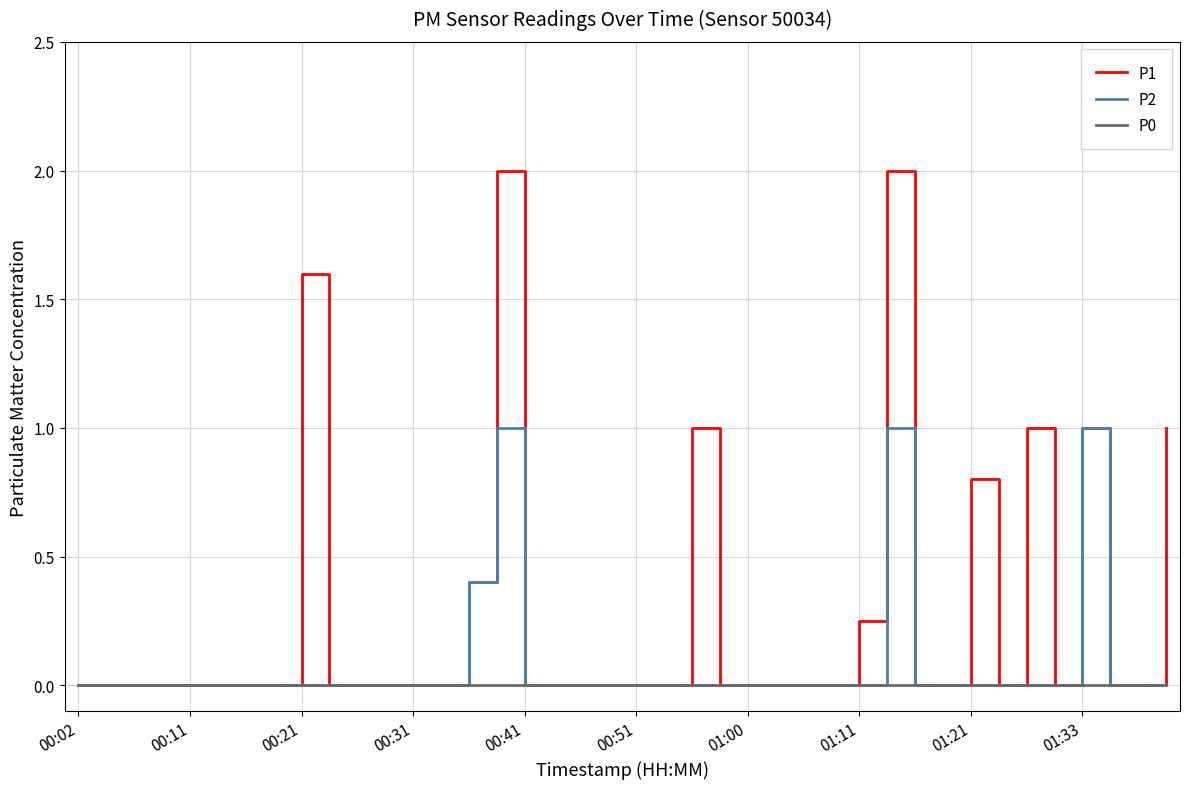

Rank the series by their average value, from lowest to highest.

P0, P2, P1